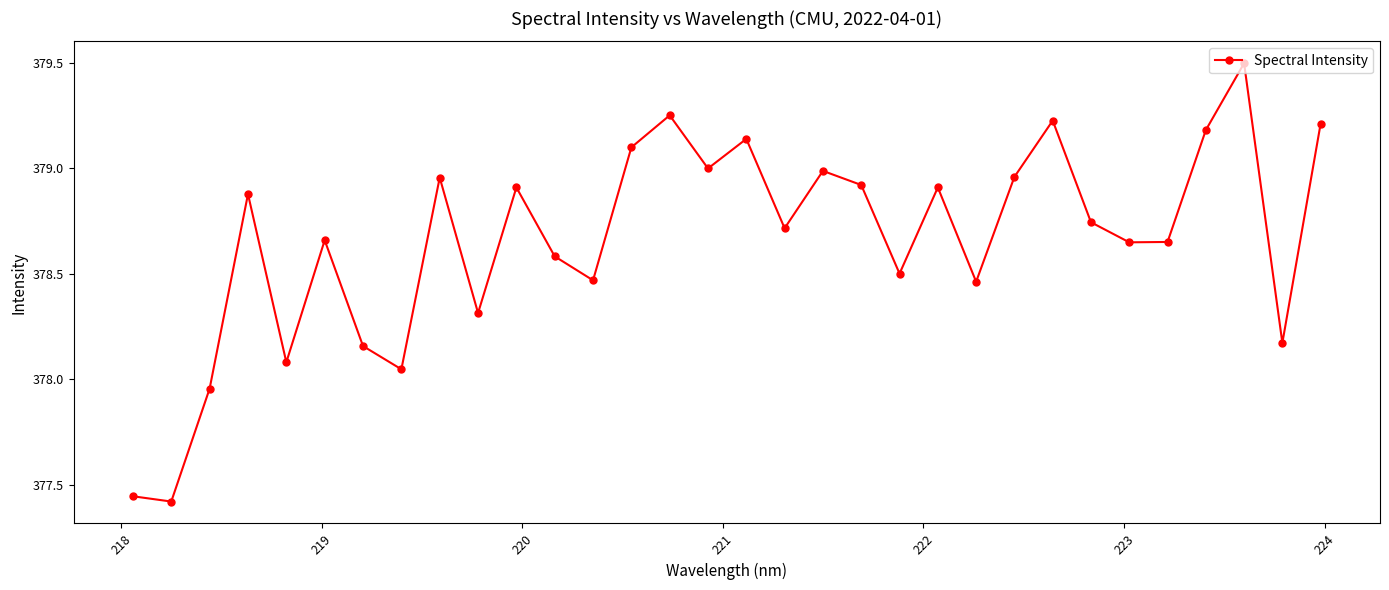

What is the value of the 10th point from the left?

378.3